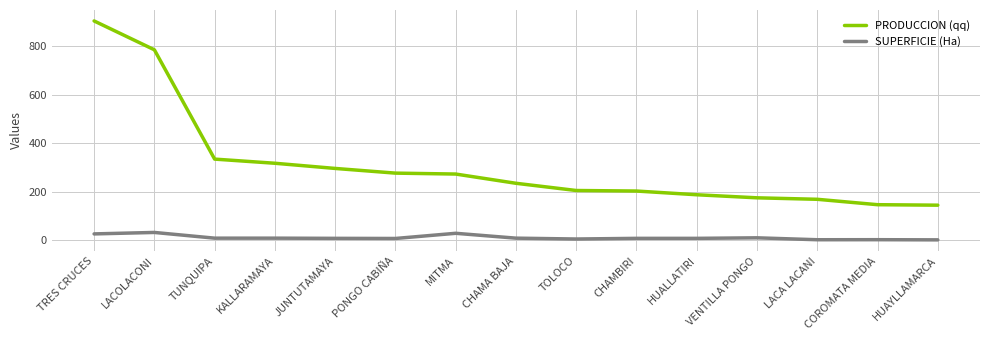

What is the lowest value of the SUPERFICIE (Ha) series?

2.3